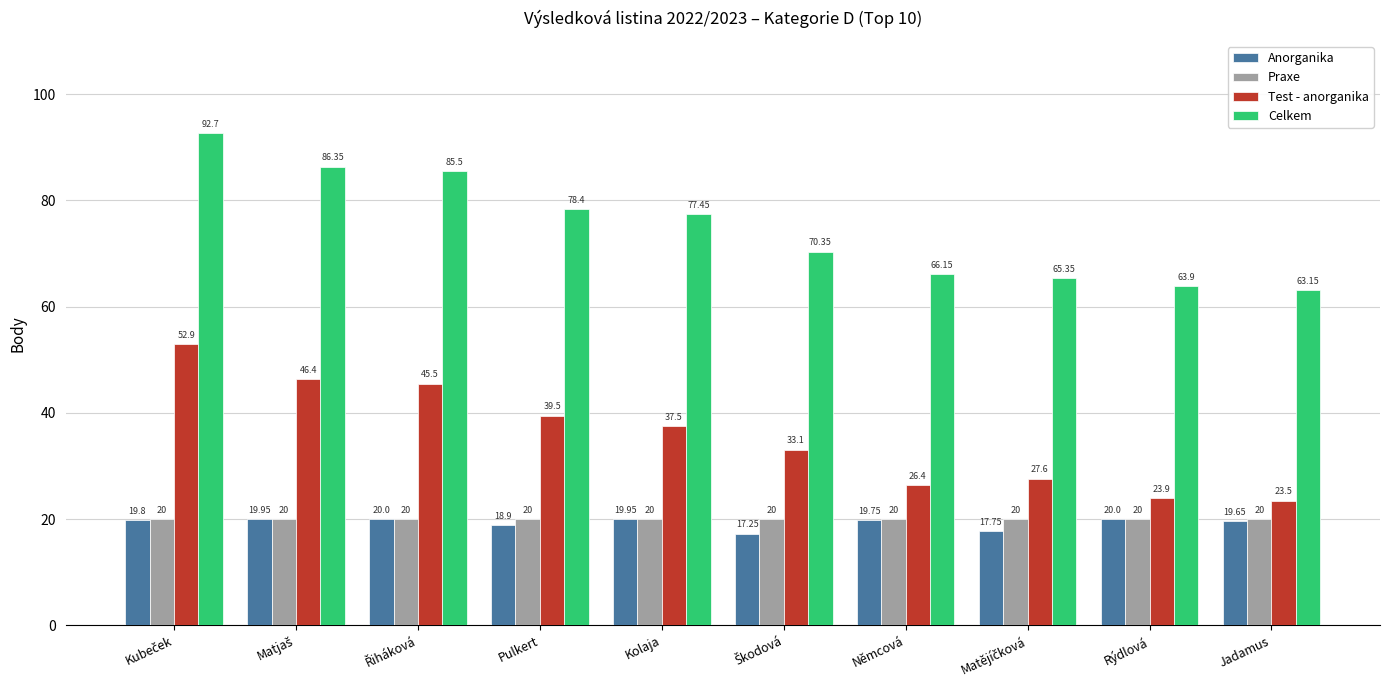

Which series has the largest total across all categories?

Celkem